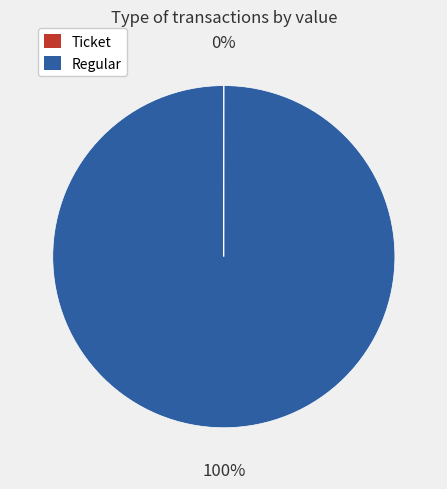

Is it true that Regular is 100% of the pie?

True